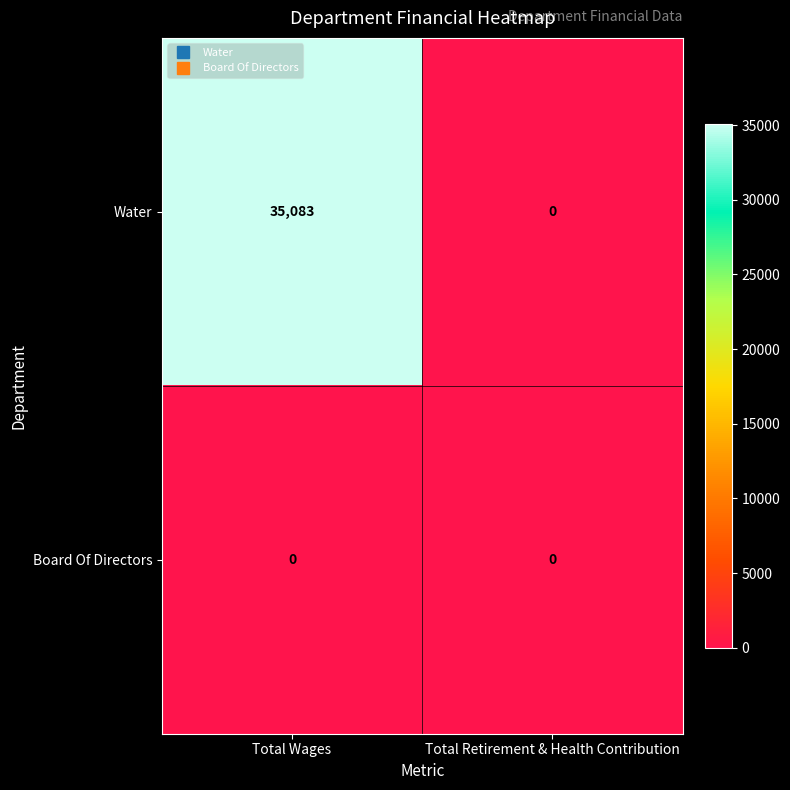

Reading left to right, what are all the values shown in this chart?

Water: 35083	0
Board Of Directors: 0	0